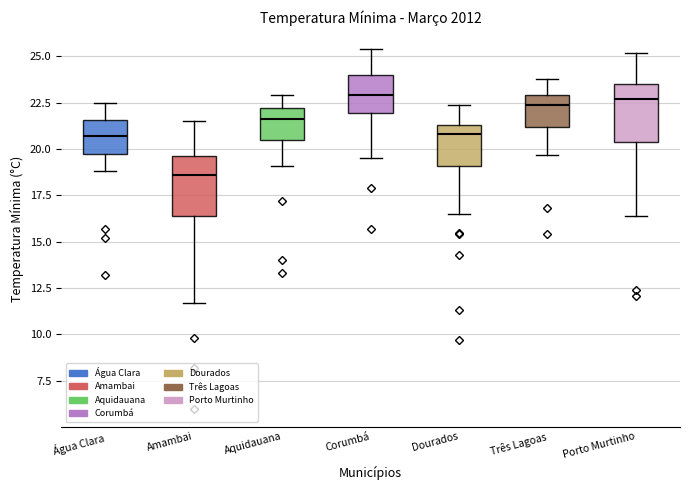

Reading left to right, transcribe this box plot: for each box, give where its median line is, the range the box spans, and where its two whiskers end, as read against the y-axis. The values are not printed on the chart, so give them approximately, as read against the axis.

Água Clara: median 20.5, box 20.0 to 21.5, whiskers 19.0 to 22.5
Amambai: median 18.5, box 16.5 to 19.5, whiskers 11.5 to 21.5
Aquidauana: median 21.5, box 20.5 to 22.0, whiskers 19.0 to 23.0
Corumbá: median 23.0, box 22.0 to 24.0, whiskers 19.5 to 25.5
Dourados: median 21.0, box 19.0 to 21.5, whiskers 16.5 to 22.5
Três Lagoas: median 22.5, box 21.0 to 23.0, whiskers 19.5 to 24.0
Porto Murtinho: median 22.5, box 20.5 to 23.5, whiskers 16.5 to 25.0